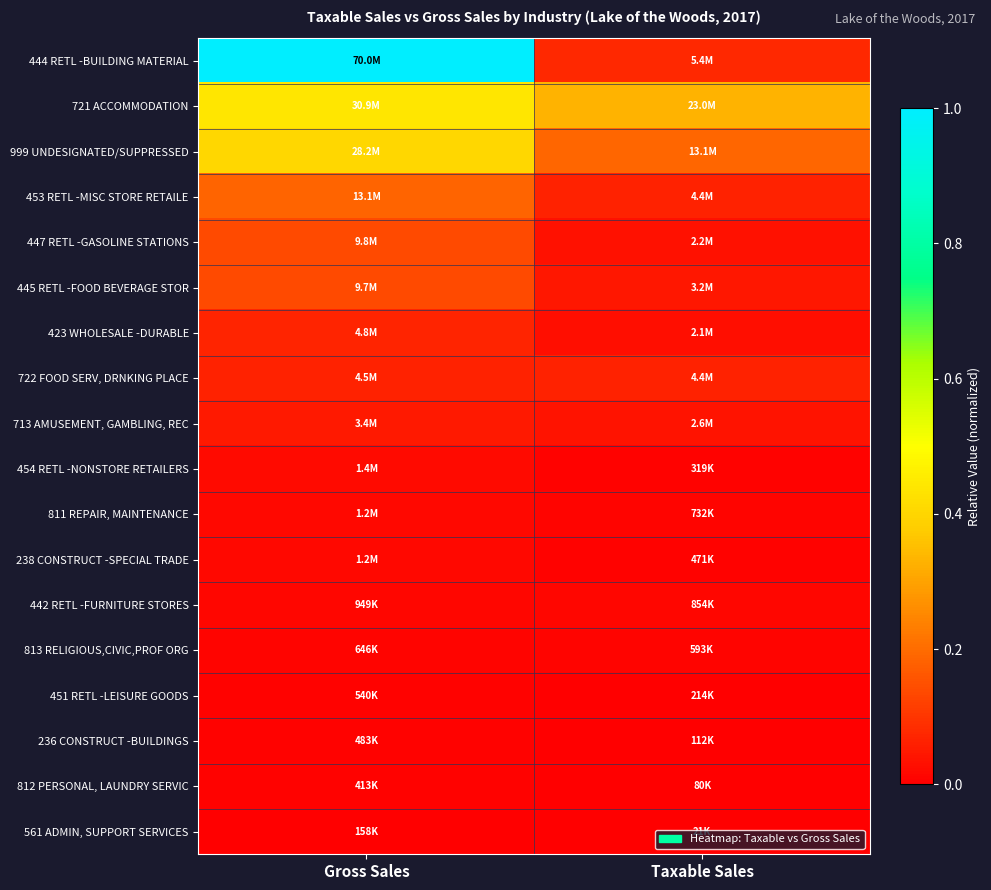

Which series changed the most between Gross Sales and Taxable Sales?

444 RETL -BUILDING MATERIAL